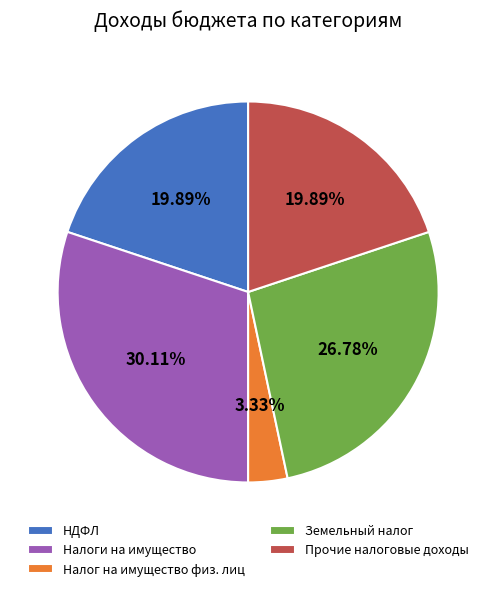

Is there a majority slice in this chart?

No